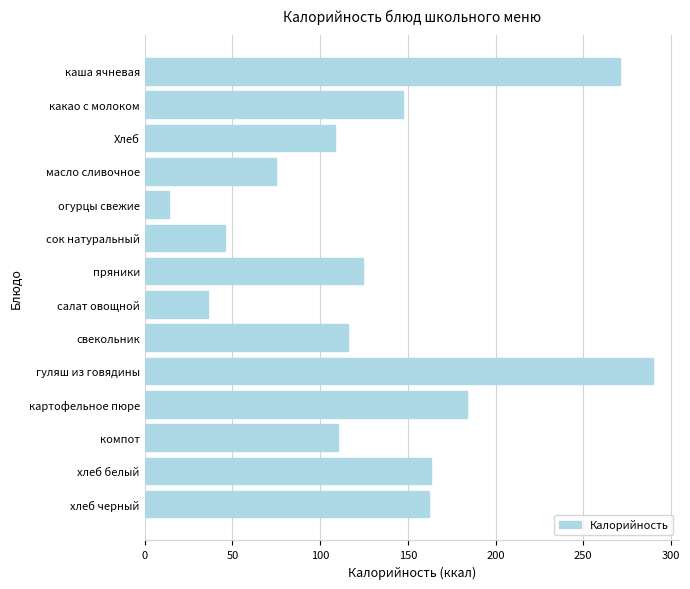

The chart shows a value of 163.0 at хлеб белый. True or false?

True